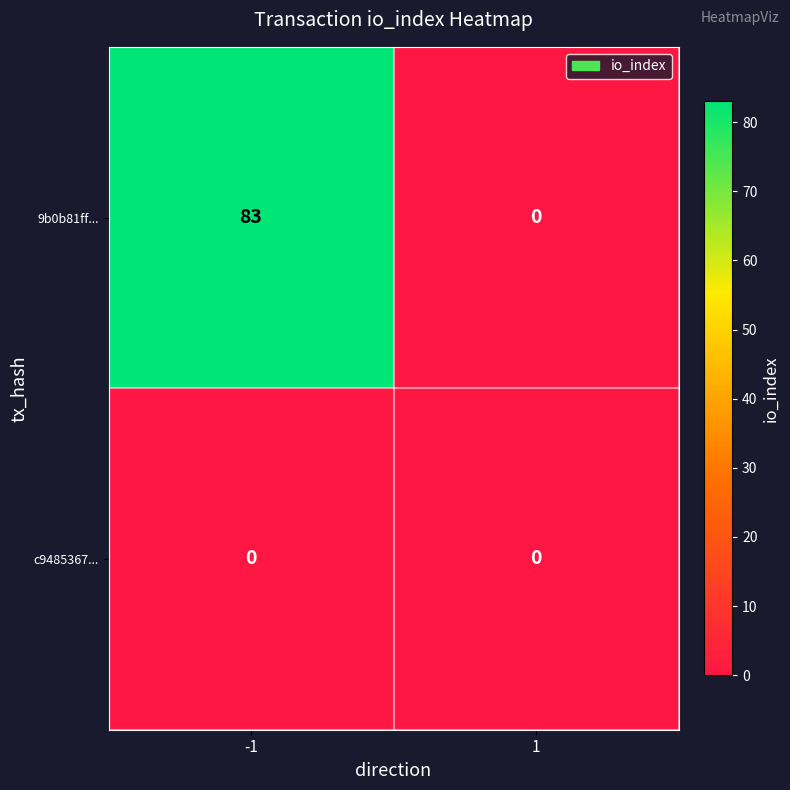

What is the greatest value displayed?

83